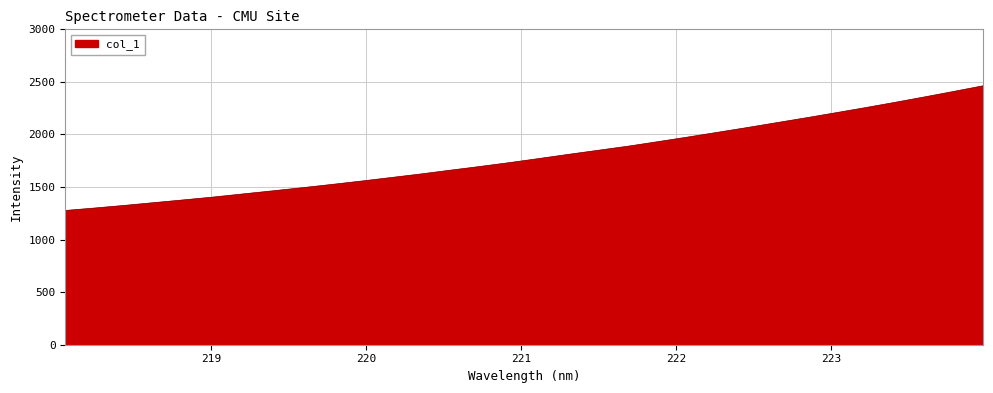

What is the smallest value displayed?

1276.8